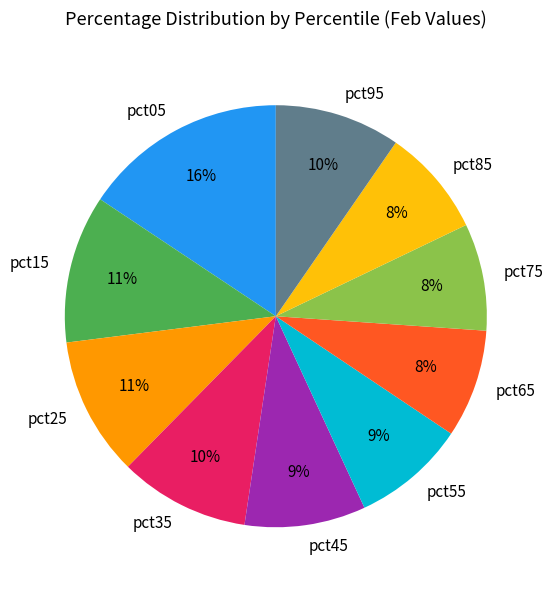

True or false: pct55 accounts for 9% of the total.

True